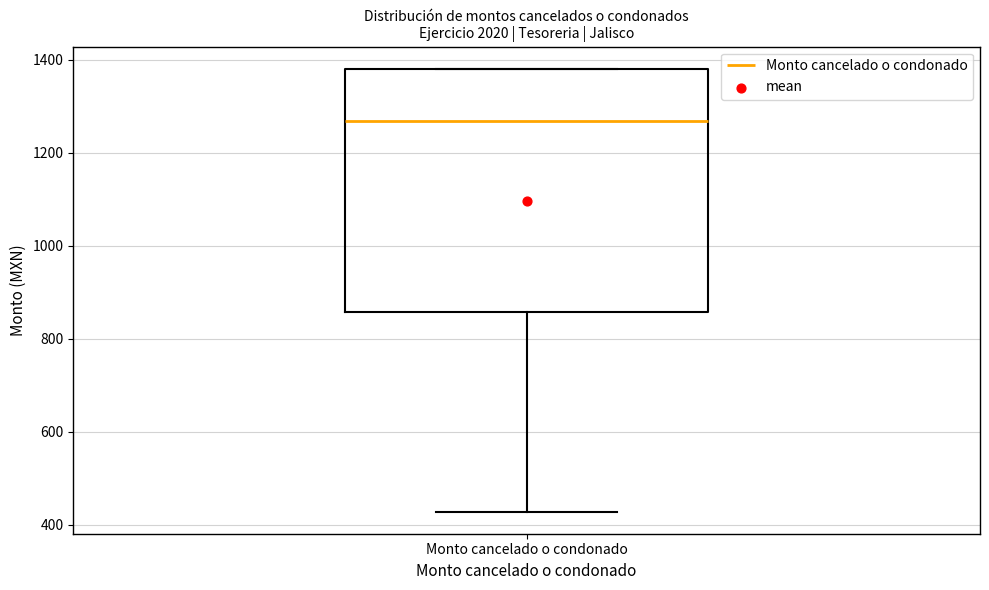

Read this box plot against the y-axis: the position of the median line, the range covered by the box, and the ends of both whiskers. The values are not printed on the chart, so give them approximately, as read against the axis.

median 1260, box 860 to 1380, whiskers 420 to 1380